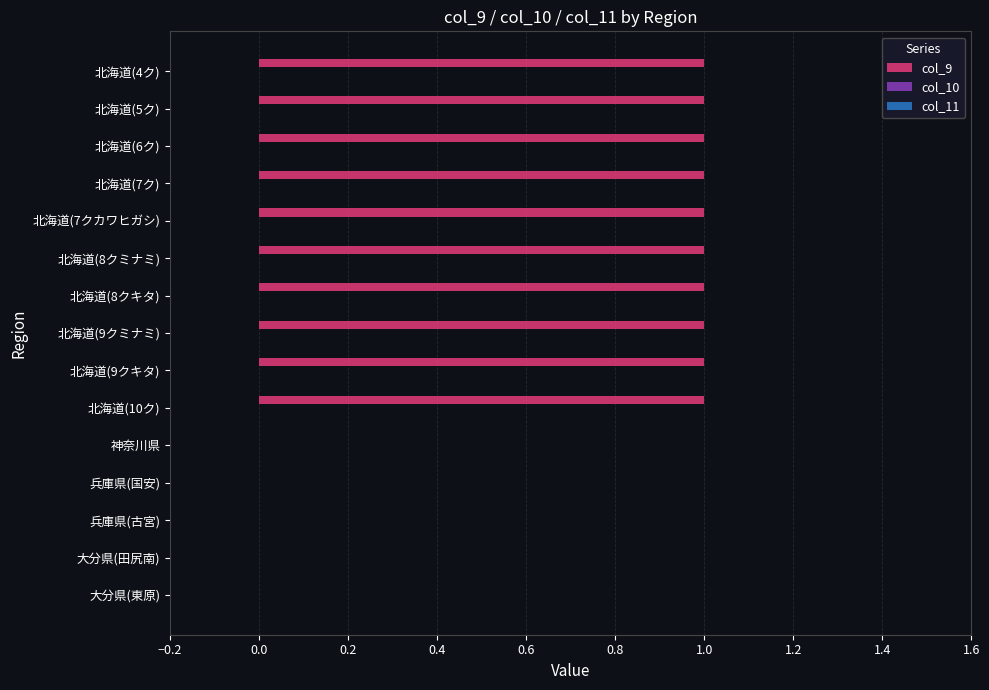

The chart shows a value of 2 at 北海道(9クミナミ). True or false?

False